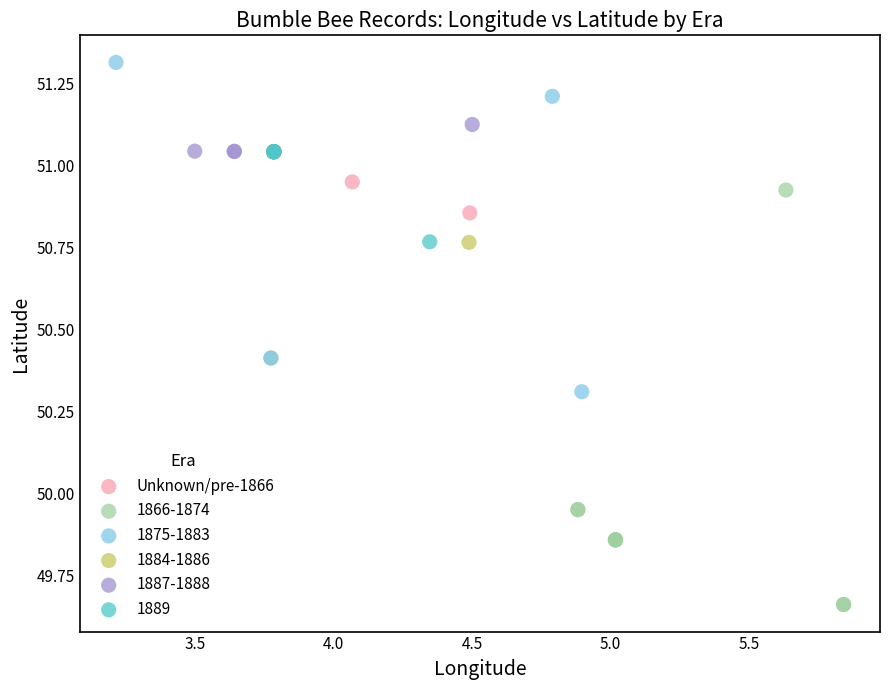

What are all the series names shown in the legend?

Unknown/pre-1866, 1866-1874, 1875-1883, 1884-1886, 1887-1888, 1889